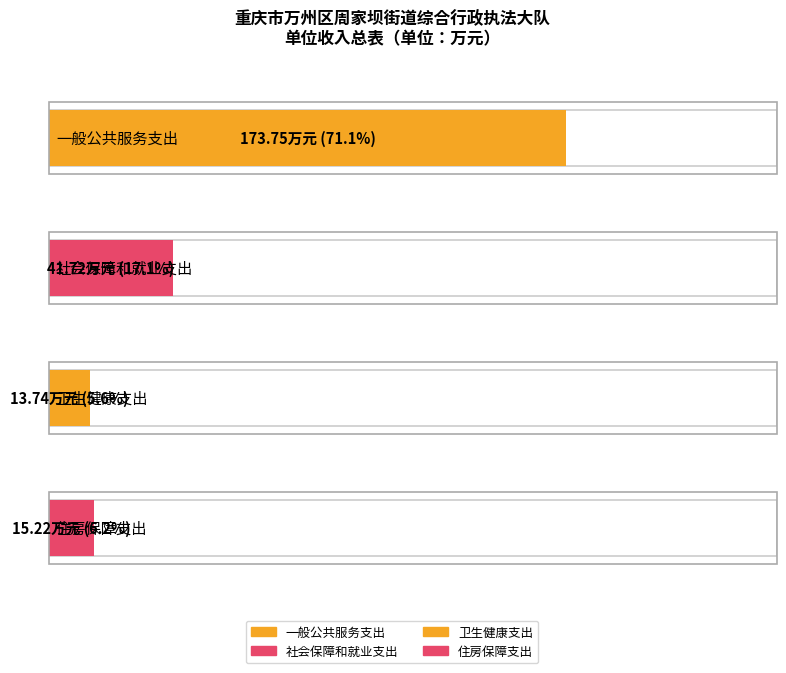

What is the label of the 3rd bar from the left?

卫生健康支出